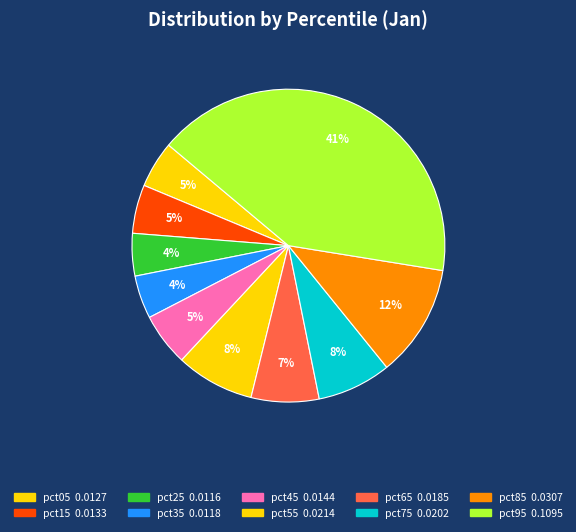

Is it true that pct55 is 8% of the pie?

True